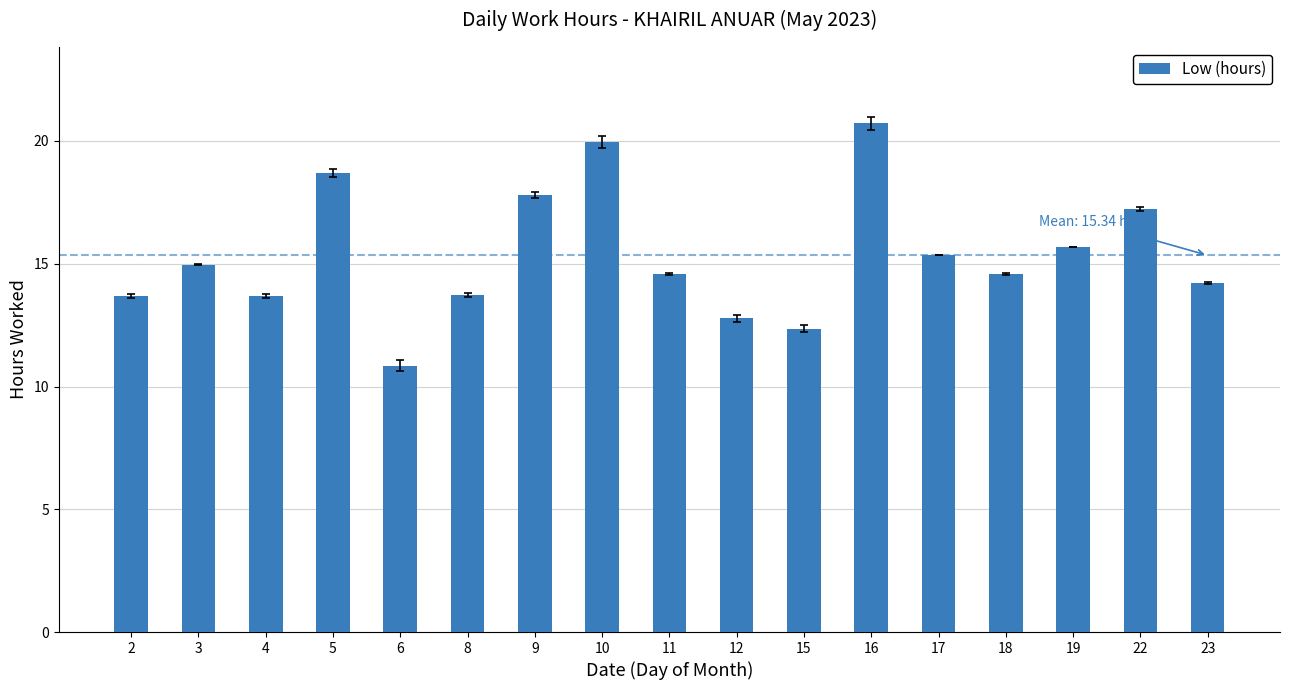

Where does the data first go above 14?

3